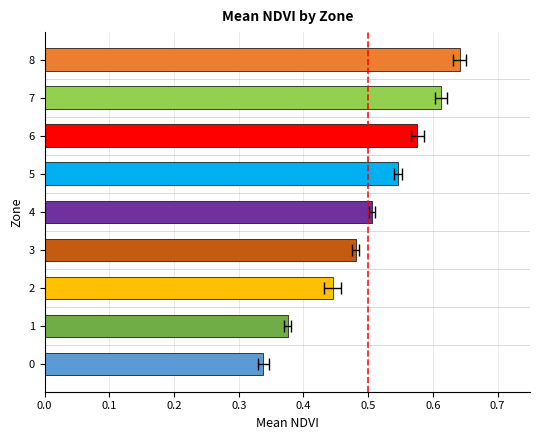

Does the chart contain any negative values?

No